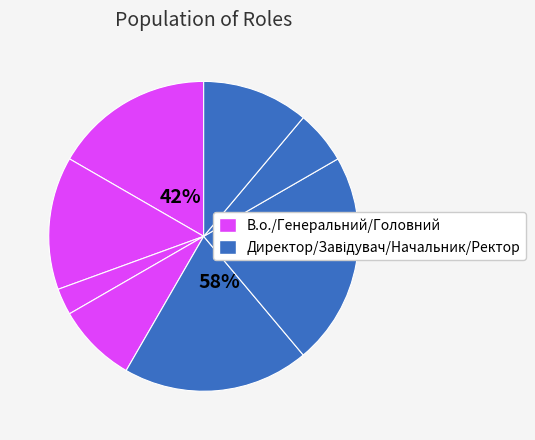

Is Генеральний директор the majority of the pie?

No